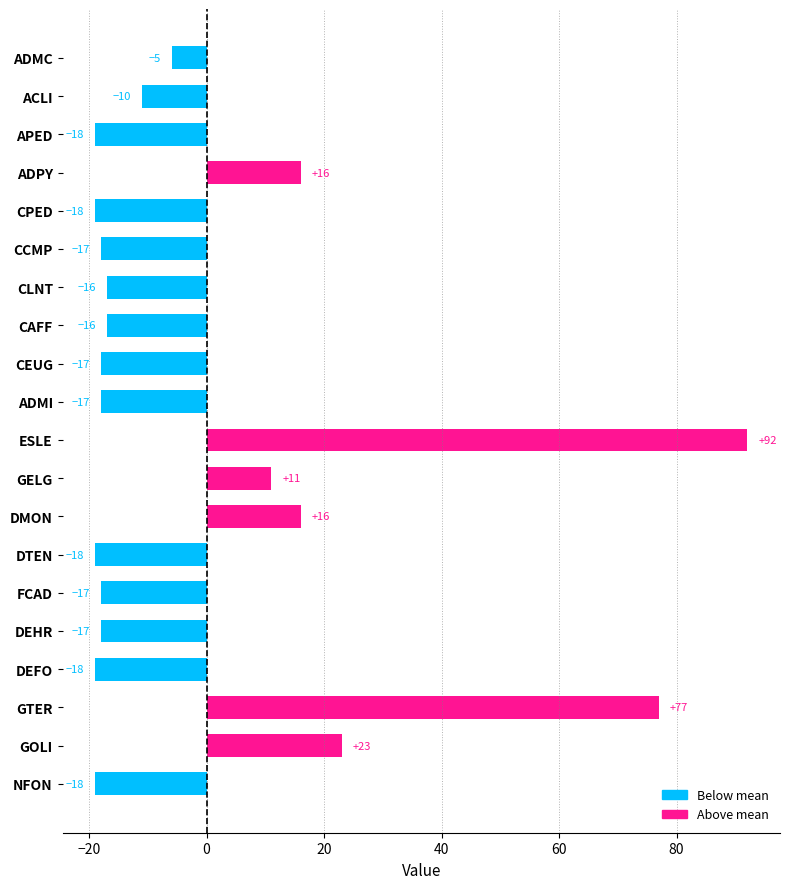

At which category does the chart reach its peak across all series?

ESLE